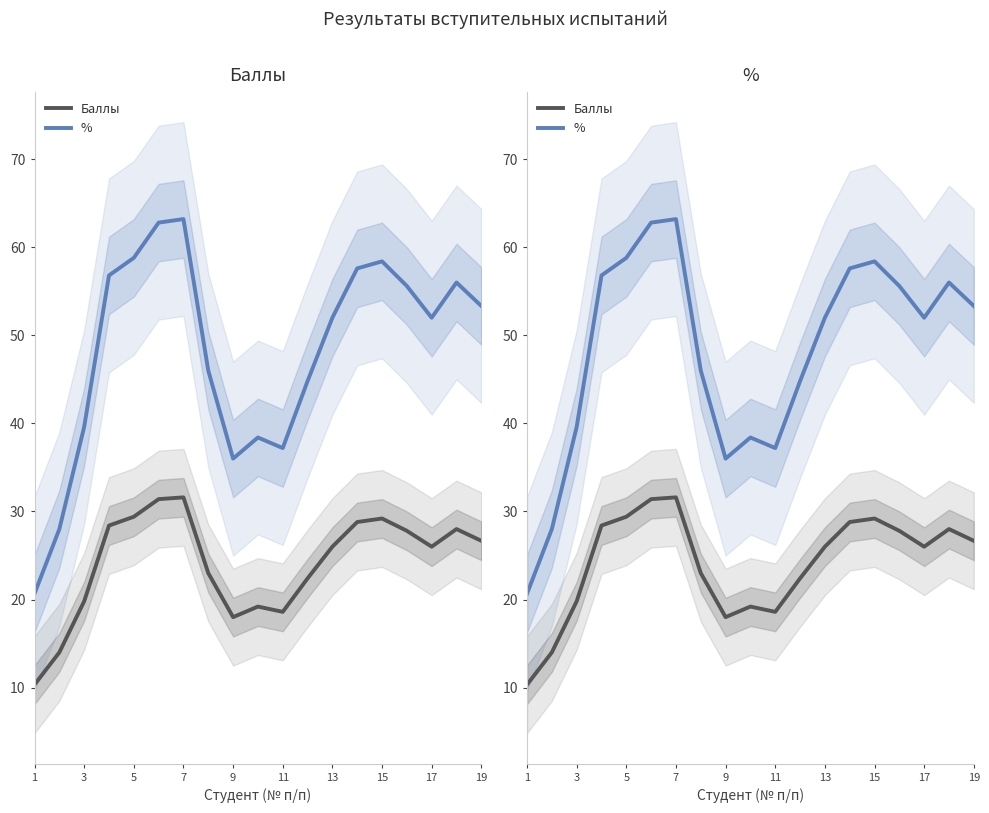

How many lines are shown in the chart?

2